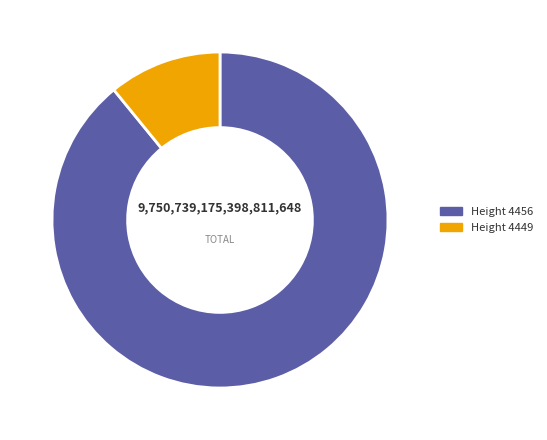

How many slices are in this pie chart?

2